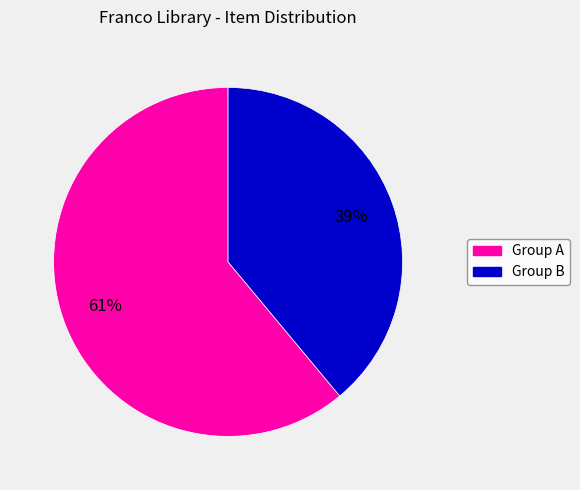

Is there any slice that represents more than half of the pie?

Yes